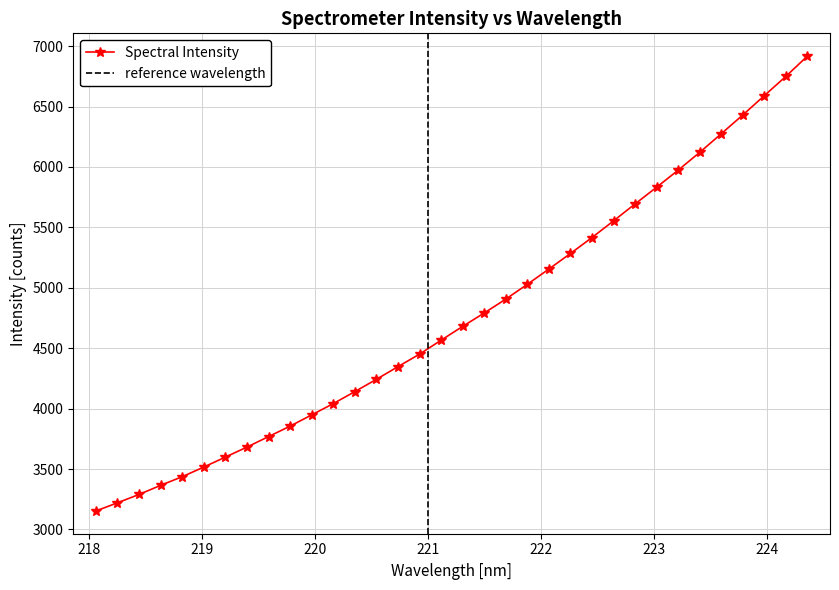

What is the value of the 29th point from the left?

6121.3